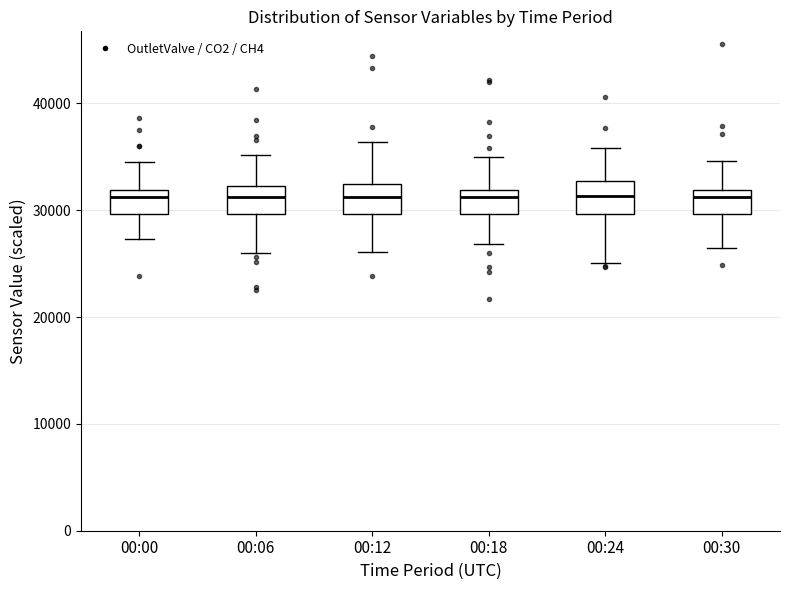

Reading left to right, read every box against the y-axis: the position of its median line, the range the box covers, and the ends of its whiskers. The values are not printed on the chart, so give them approximately, as read against the axis.

00:00: median 31000, box 30000 to 32000, whiskers 27000 to 35000
00:06: median 31000, box 30000 to 32000, whiskers 26000 to 35000
00:12: median 31000, box 30000 to 32000, whiskers 26000 to 36000
00:18: median 31000, box 30000 to 32000, whiskers 27000 to 35000
00:24: median 31000, box 30000 to 33000, whiskers 25000 to 36000
00:30: median 31000, box 30000 to 32000, whiskers 26000 to 35000